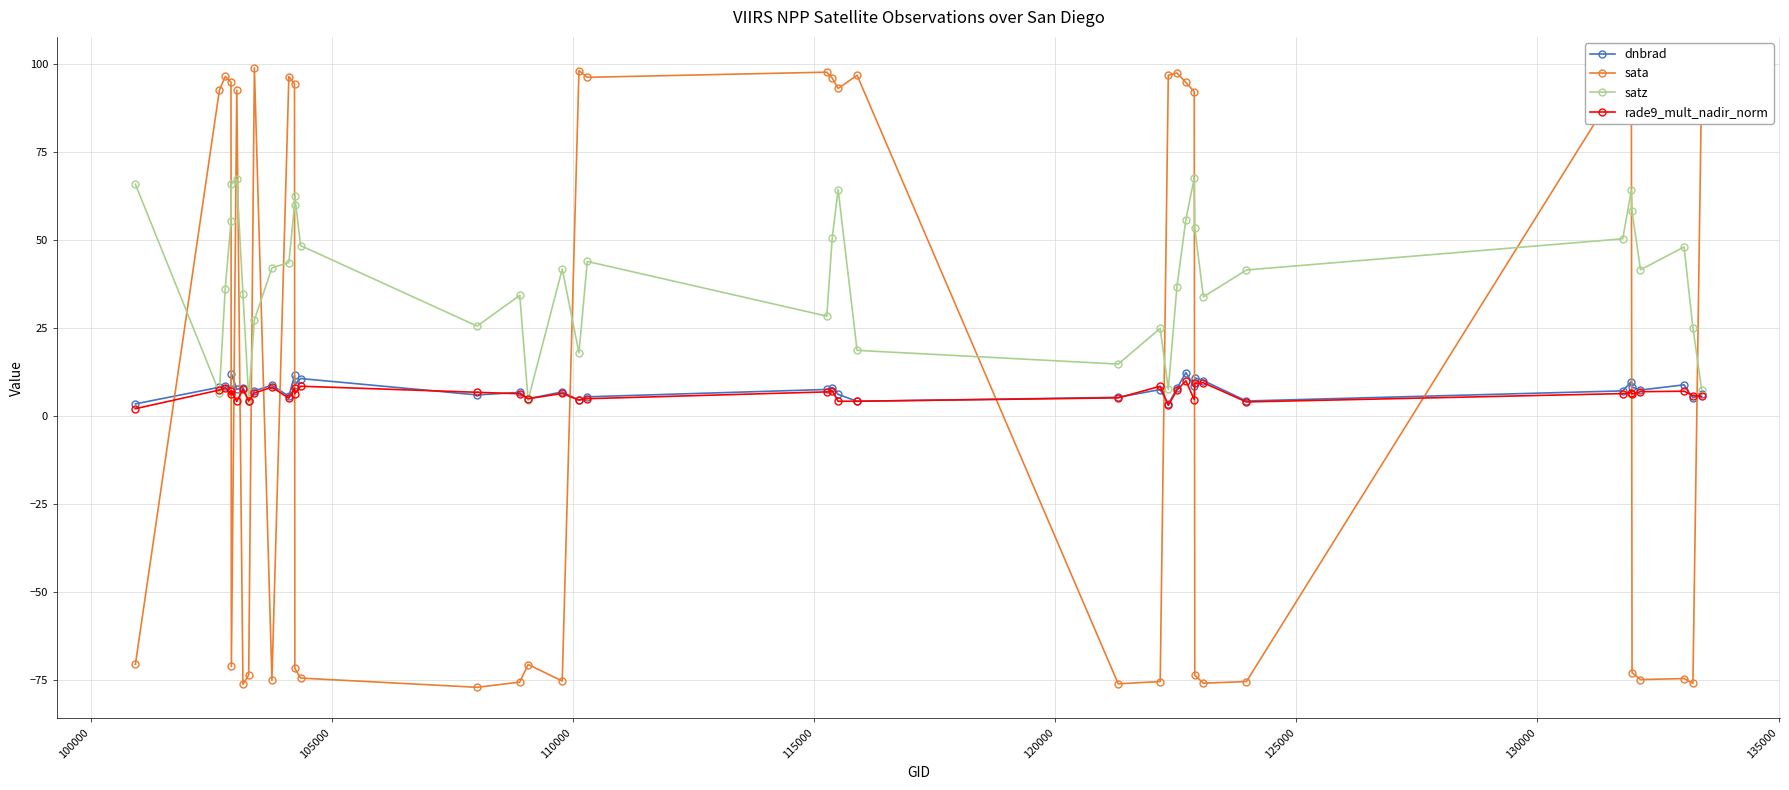

True or false: dnbrad has more than 2 interior local peaks.

True